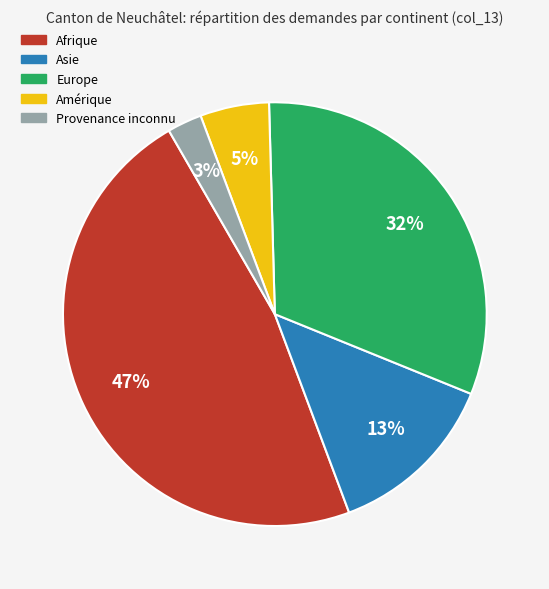

What is the ratio of the value at Asie to the value at Europe?

0.4